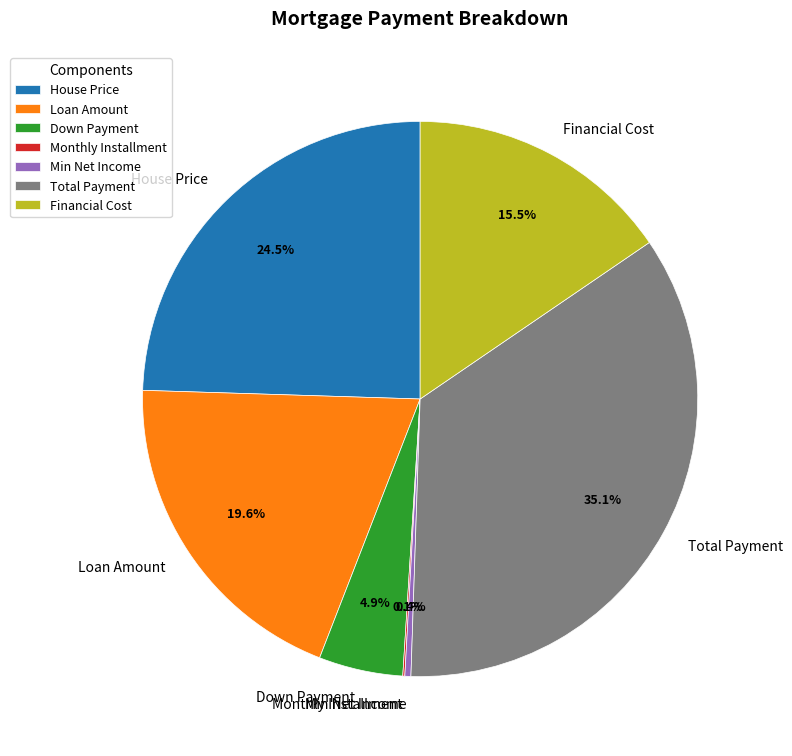

What portion of the pie excludes Down Payment?

95.1%